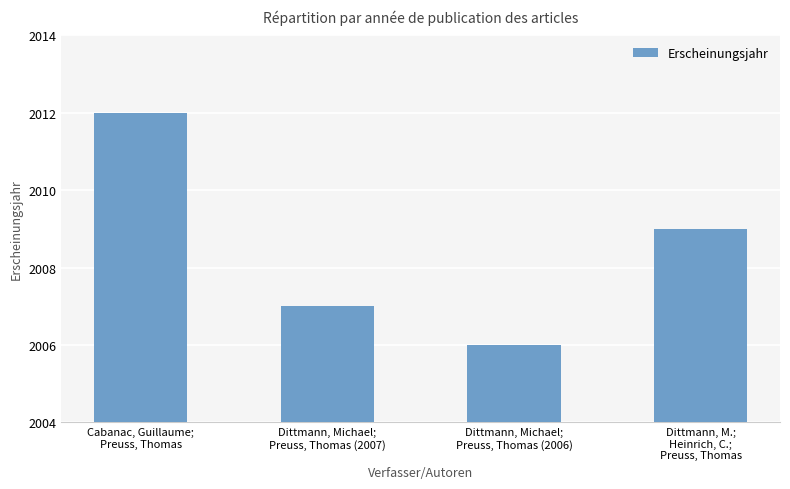

What position from the left is Dittmann, Michael;
Preuss, Thomas (2007)?

2